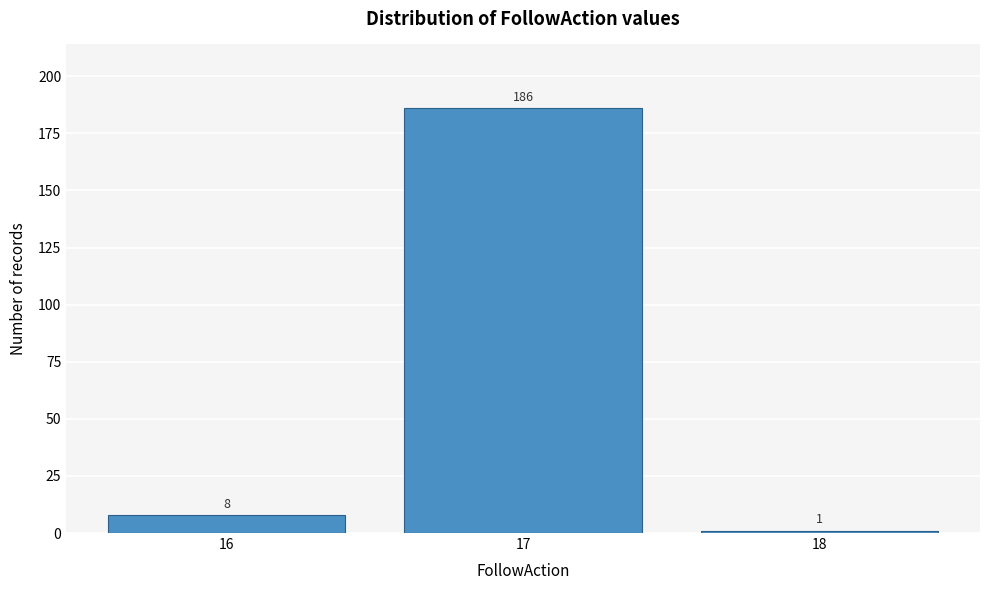

Reading right to left, what are all the values shown in this chart?

1	186	8